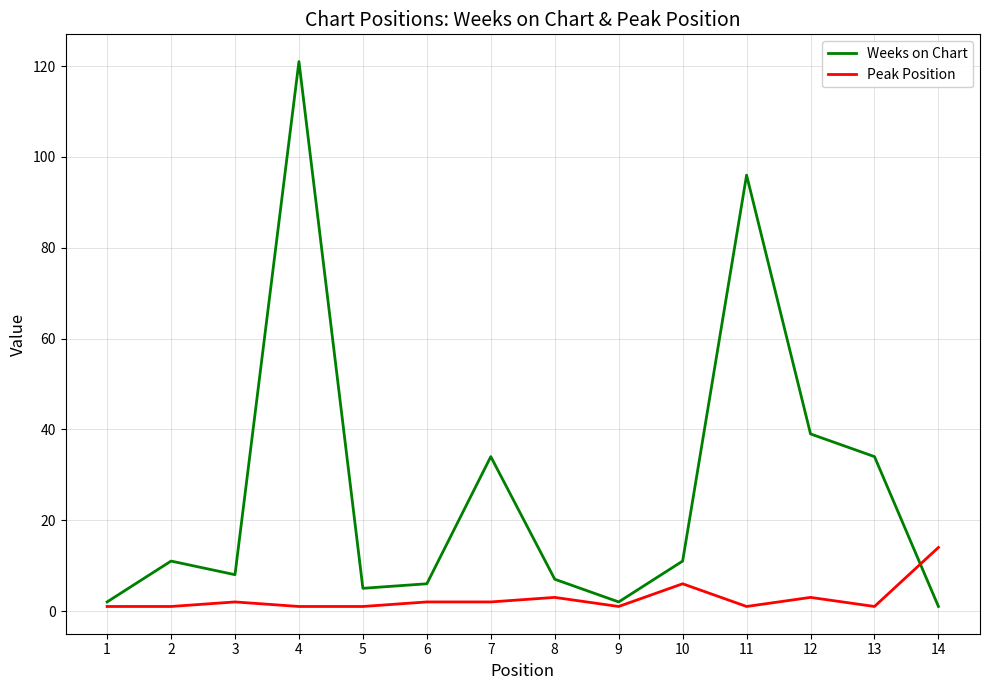

At which label does Weeks on Chart reach its peak?

4